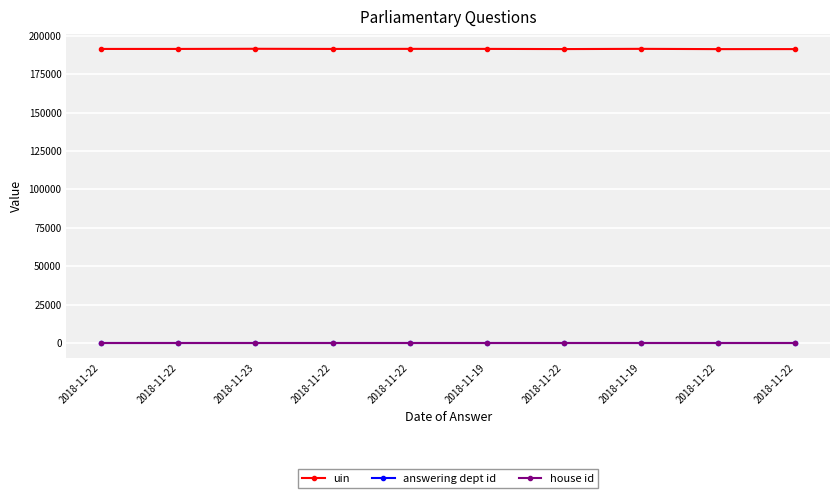

What is the sum of all house id values?

10